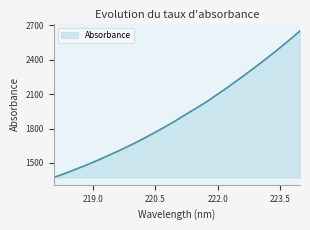

What is the maximum value shown in the chart?

2650.1